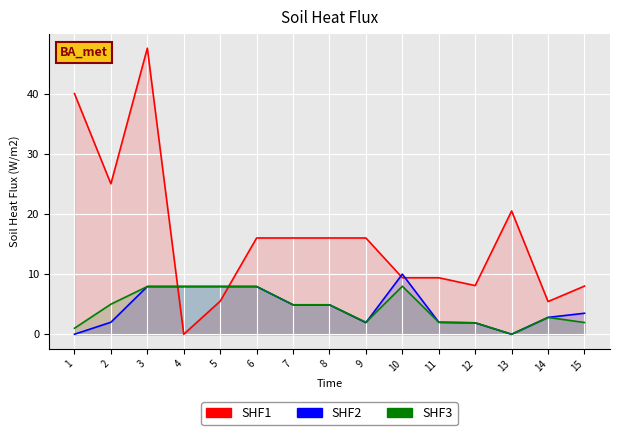

In SHF1, how many points are higher than both neighbors (excluding endpoints)?

2